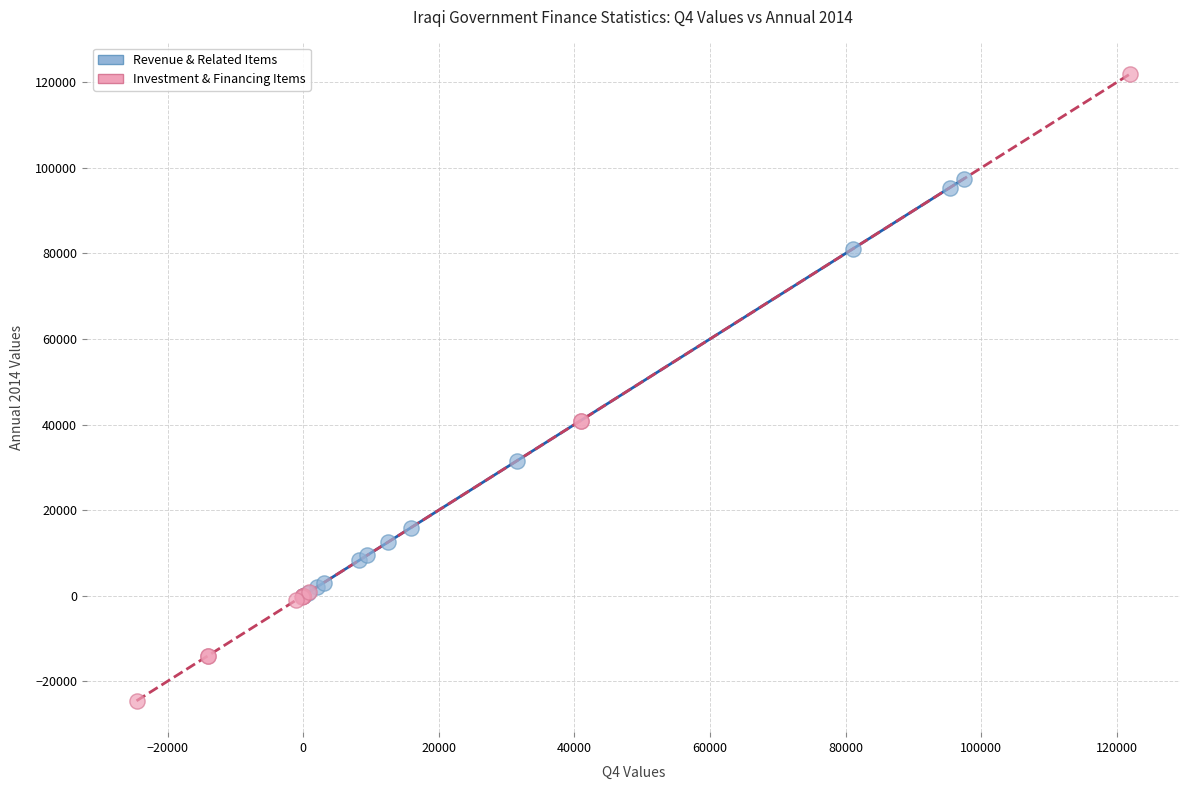

Which series has the largest Y range (max minus min)?

Investment & Financing Items